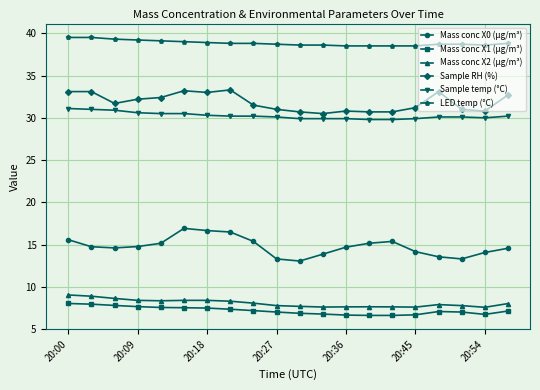

Which series has the largest total across all categories?

LED temp (°C)